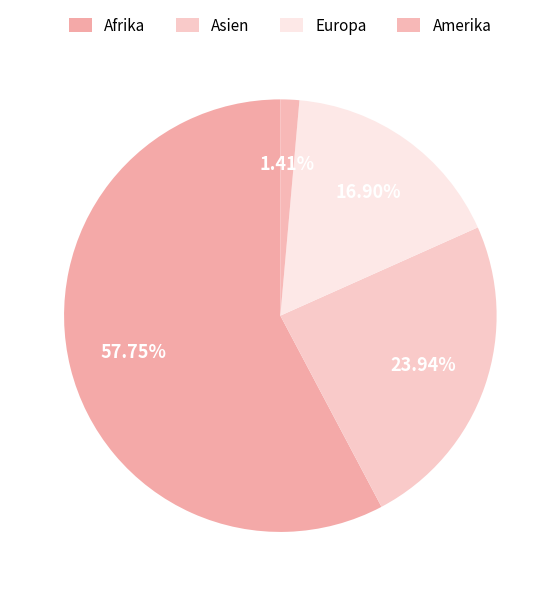

Is there a majority slice in this chart?

Yes